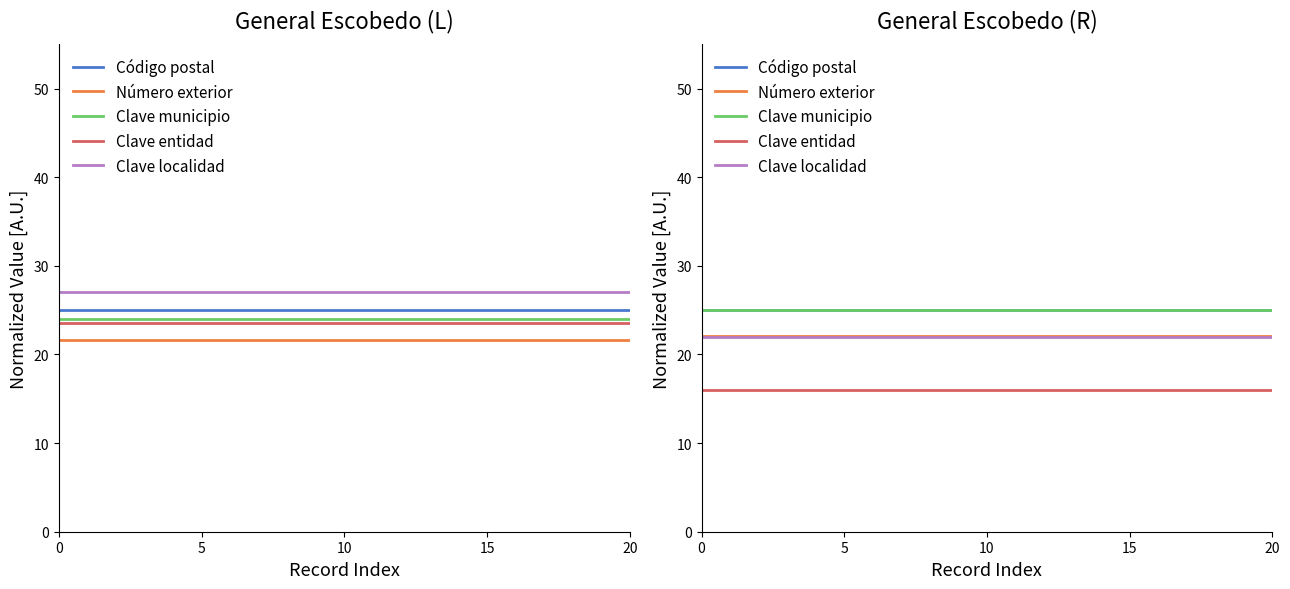

True or false: Clave municipio has a value of 25.0 at 20.

True